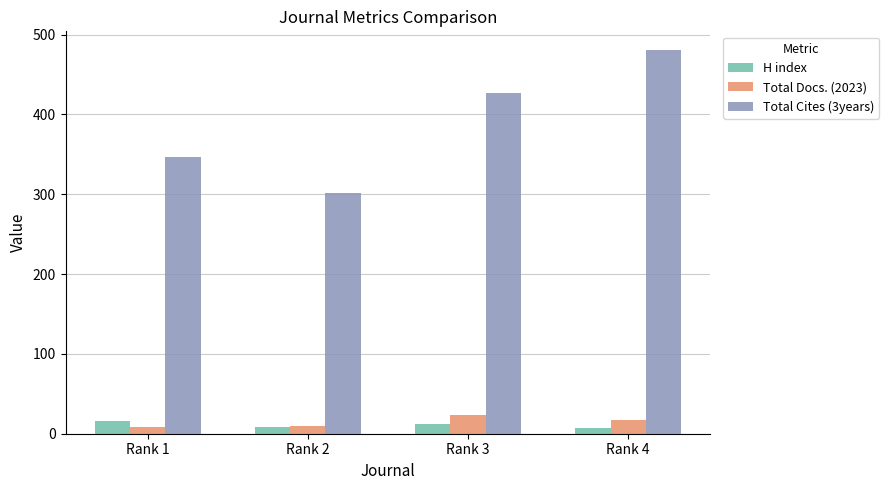

Which series has the largest total across all categories?

Total Cites (3years)